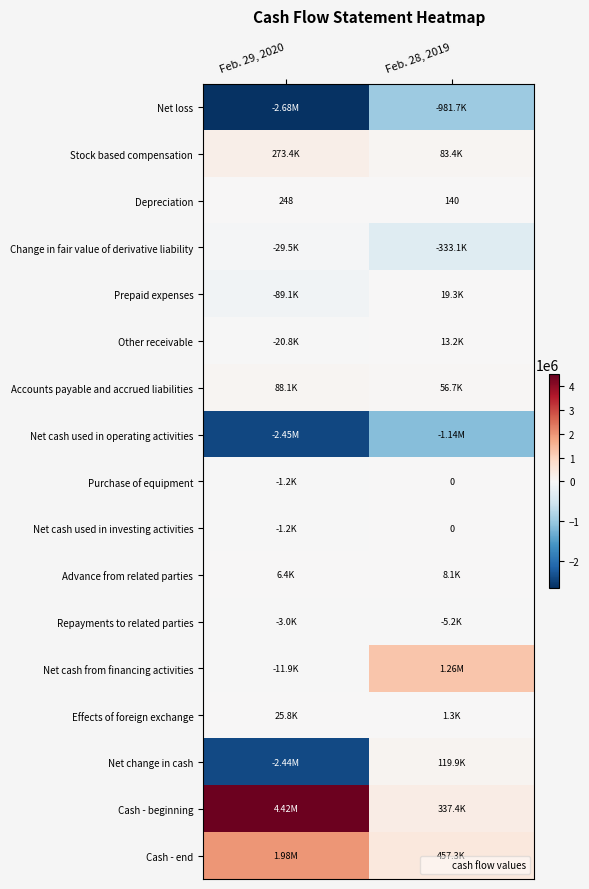

Which category has the lowest value across all series?

Feb. 29, 2020